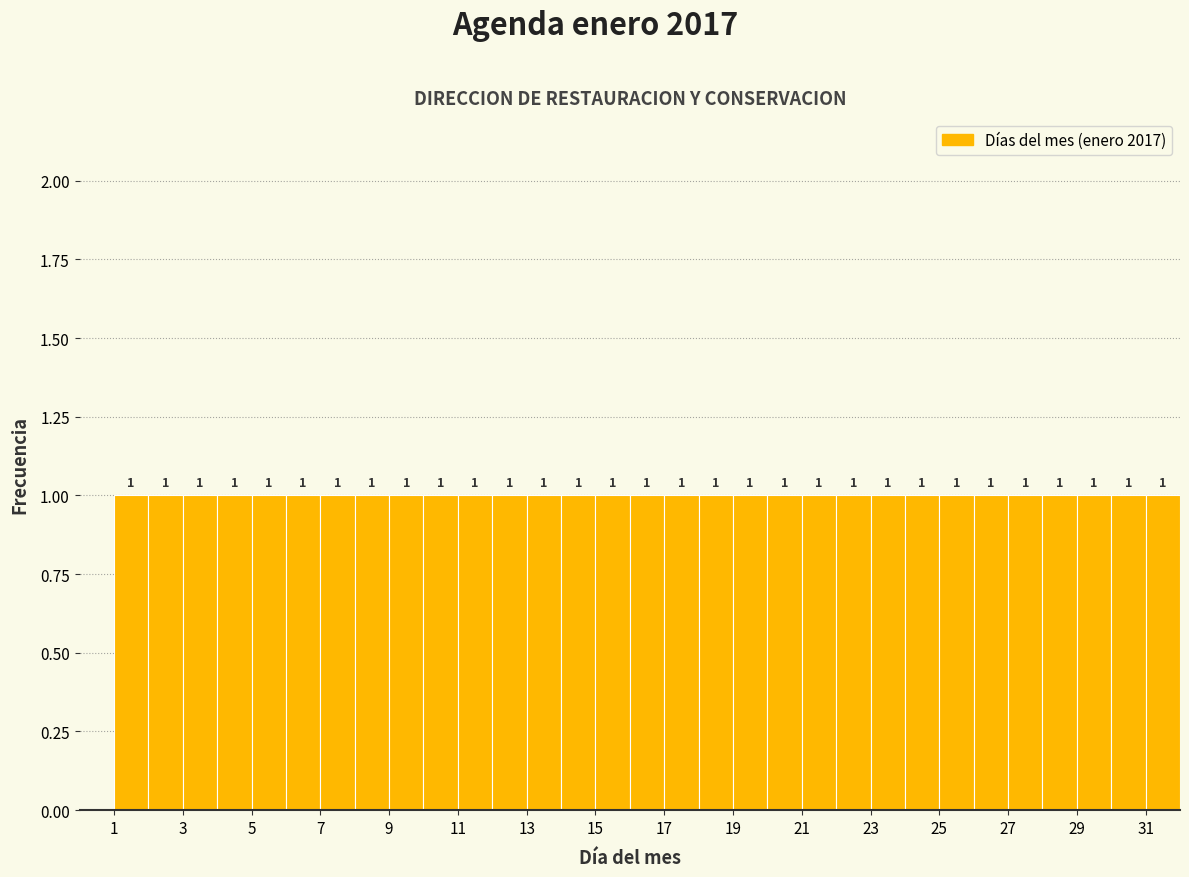

Reading left to right, transcribe this chart: for each bar, give the range it covers on the x-axis and its height.

1 to 2: 1
2 to 3: 1
3 to 4: 1
4 to 5: 1
5 to 6: 1
6 to 7: 1
7 to 8: 1
8 to 9: 1
9 to 10: 1
10 to 11: 1
11 to 12: 1
12 to 13: 1
13 to 14: 1
14 to 15: 1
15 to 16: 1
16 to 17: 1
17 to 18: 1
18 to 19: 1
19 to 20: 1
20 to 21: 1
21 to 22: 1
22 to 23: 1
23 to 24: 1
24 to 25: 1
25 to 26: 1
26 to 27: 1
27 to 28: 1
28 to 29: 1
29 to 30: 1
30 to 31: 1
31 to 32: 1